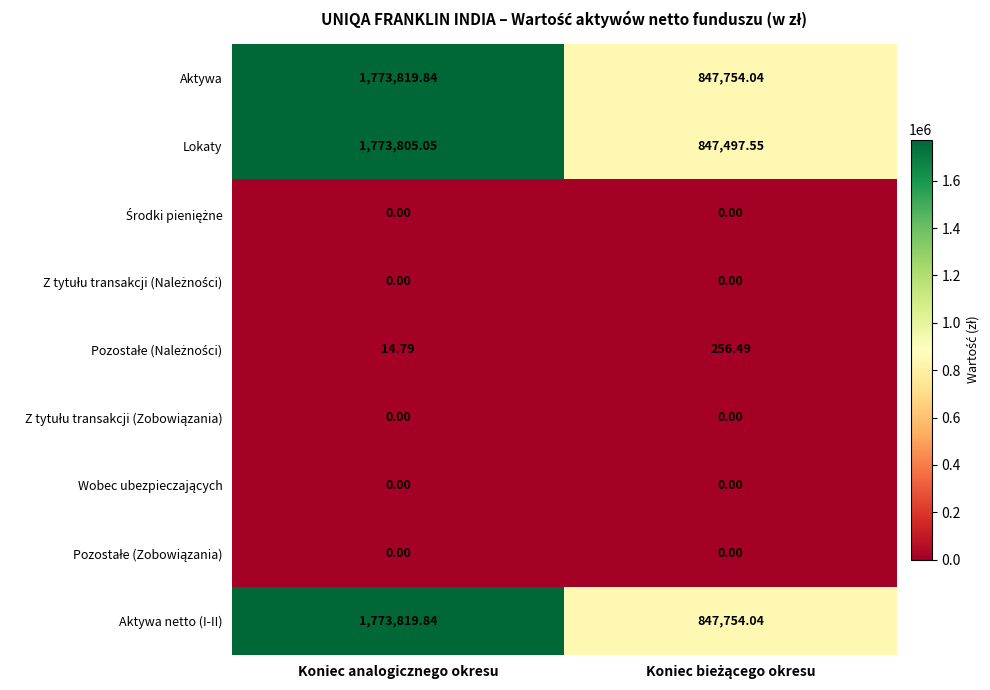

Which series has the widest spread of values?

Lokaty